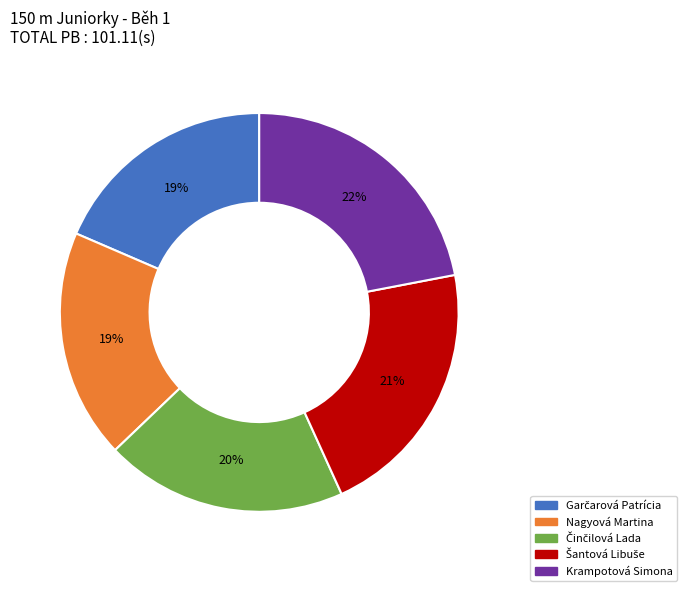

Does Nagyová Martina account for over 50% of the chart?

No